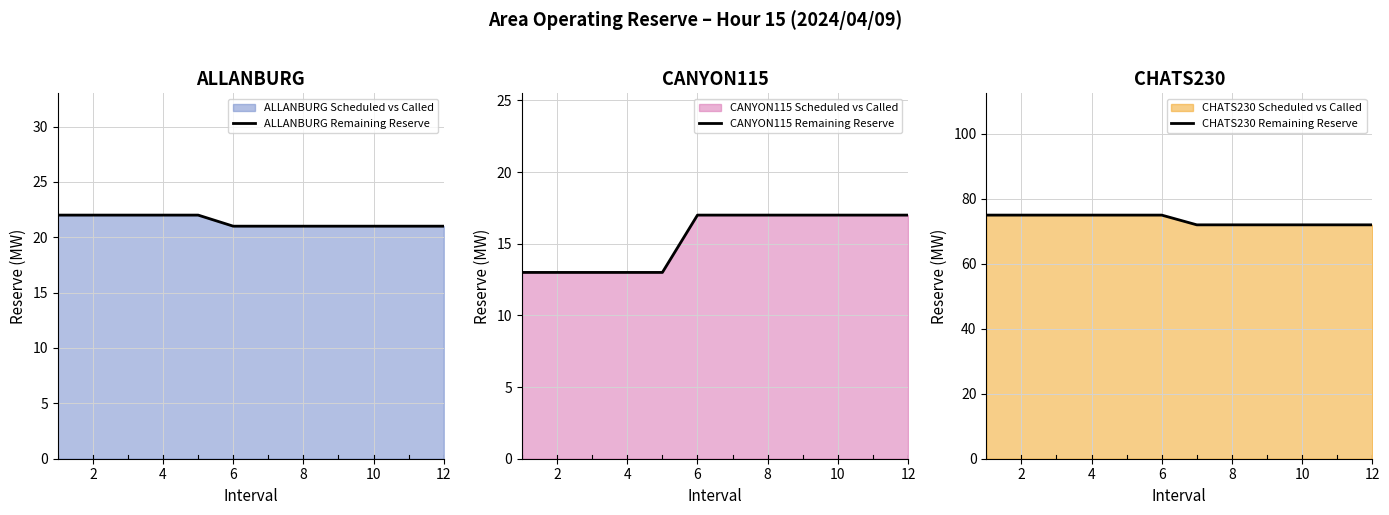

Reading left to right, transcribe all the data shown in this chart.

ALLANBURG Remaining Reserve: 22	22	22	22	22	21	21	21	21	21	21	21
CANYON115 Remaining Reserve: 13	13	13	13	13	17	17	17	17	17	17	17
CHATS230 Remaining Reserve: 75	75	75	75	75	75	72	72	72	72	72	72